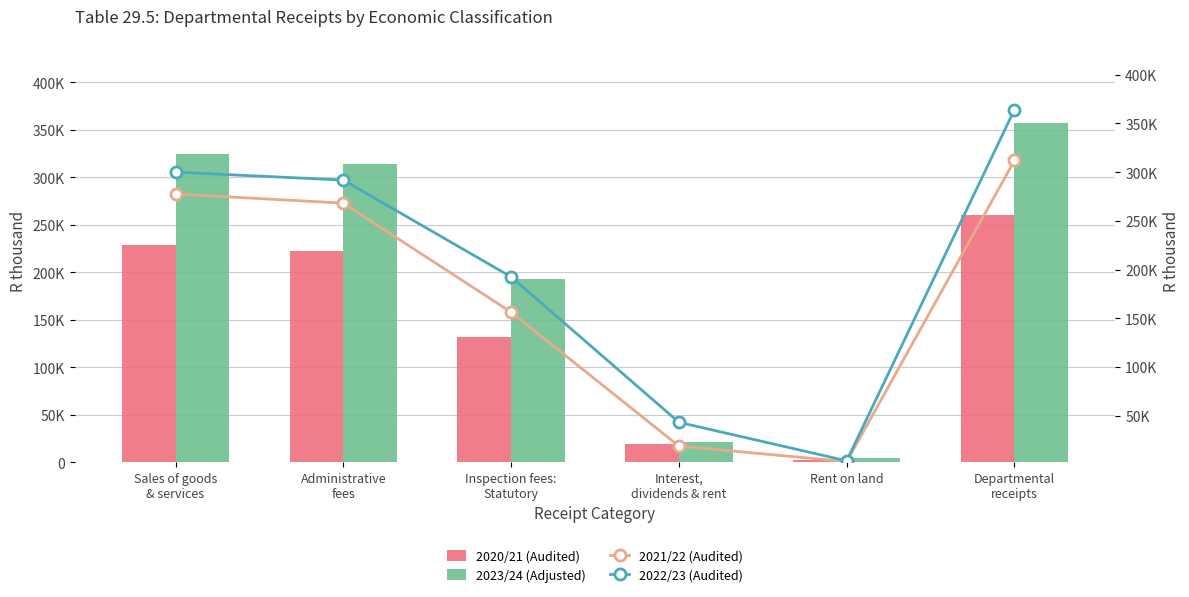

Does the chart contain any negative values?

No